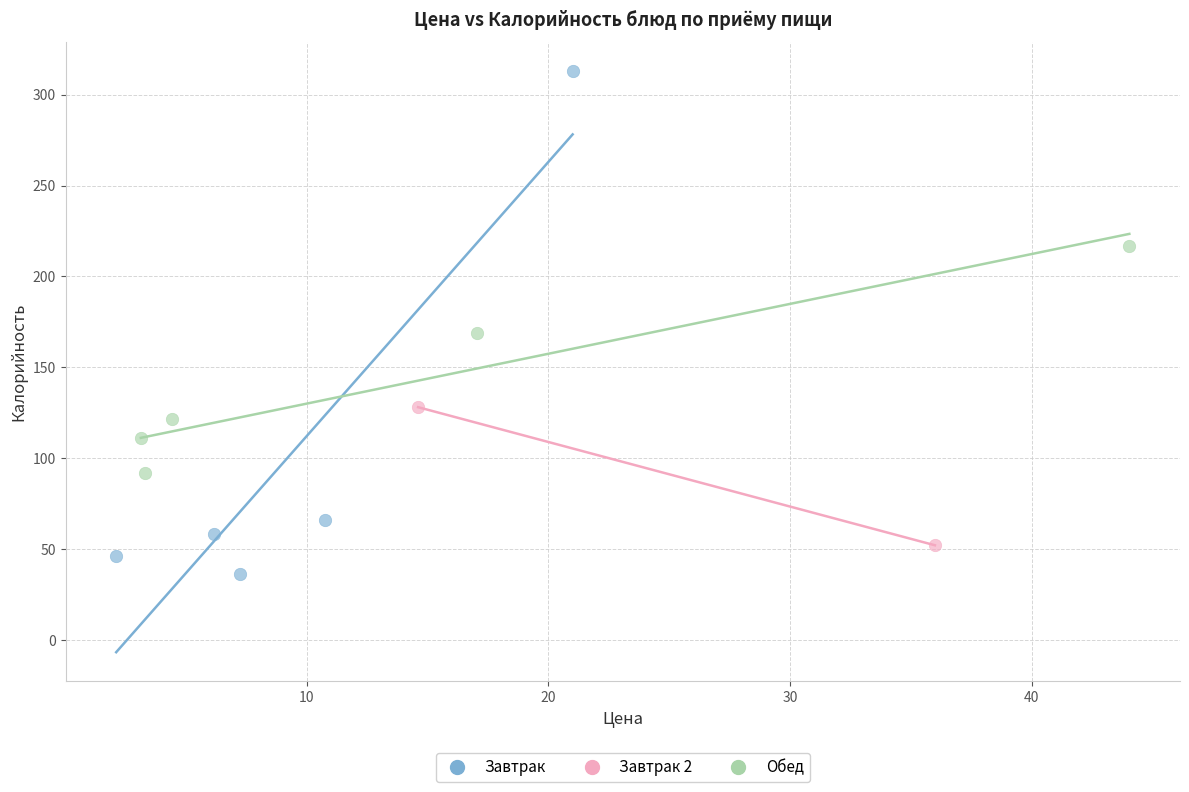

Which series has the widest spread of Y values?

Завтрак